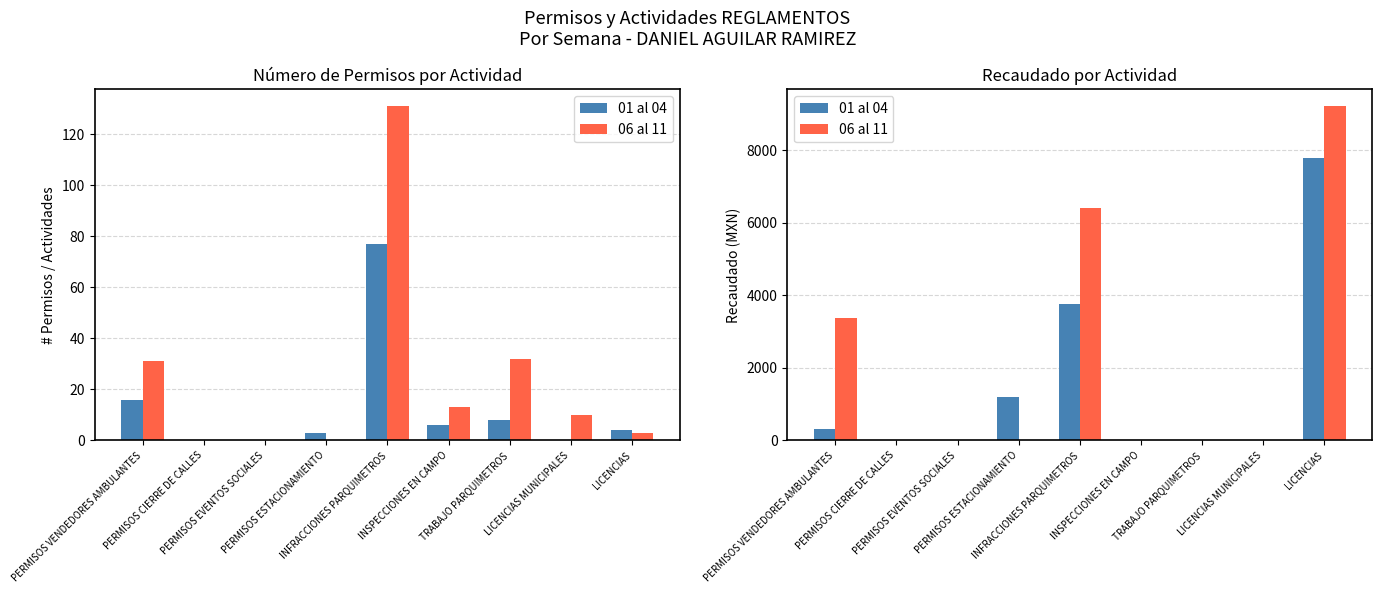

What is the total value across all series at INFRACCIONES PARQUIMETROS?

10192